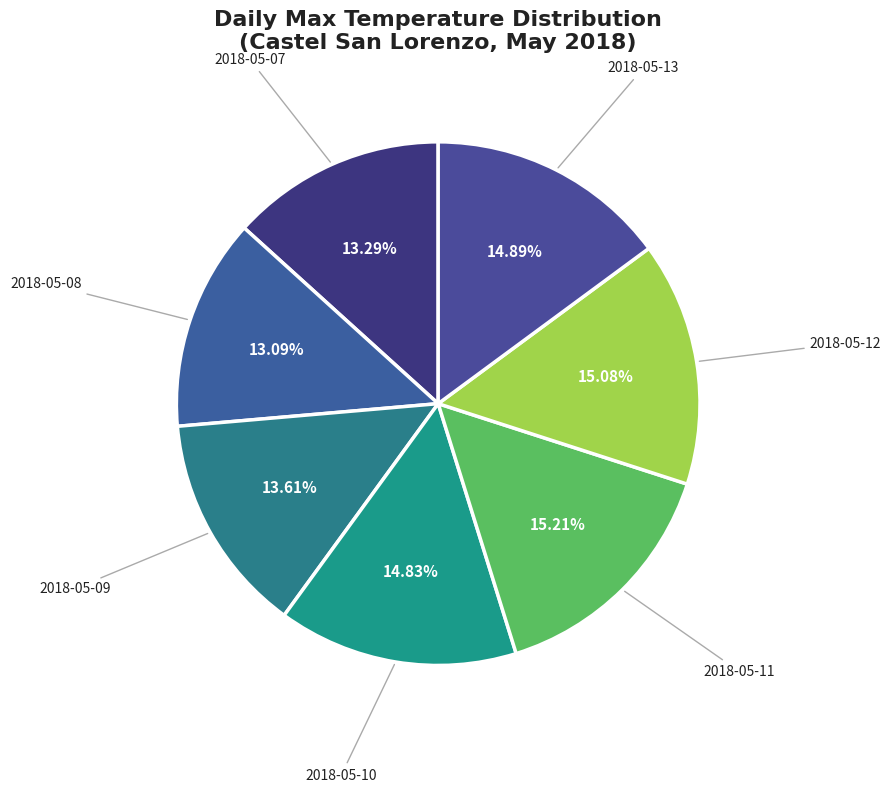

What is the smallest slice in the pie chart?

2018-05-08